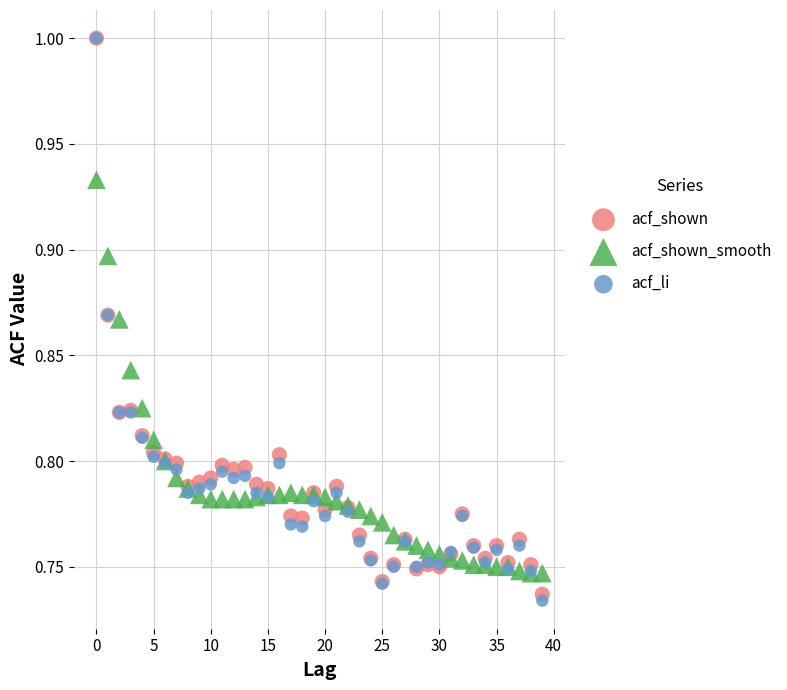

What are all the series names shown in the legend?

acf_shown, acf_shown_smooth, acf_li